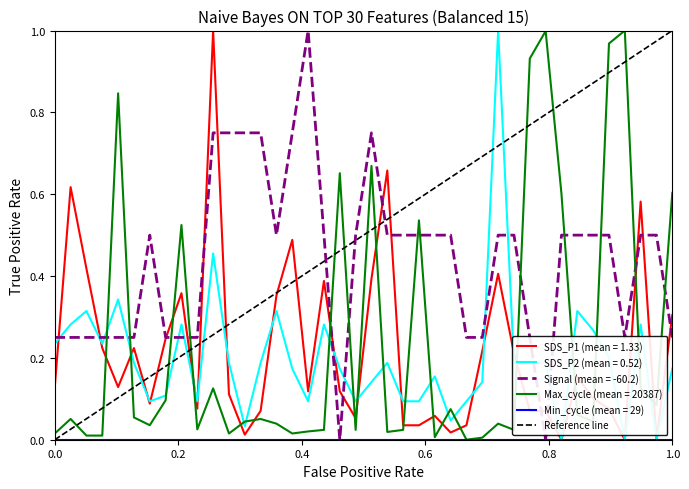

Does the chart have visible grid lines?

No